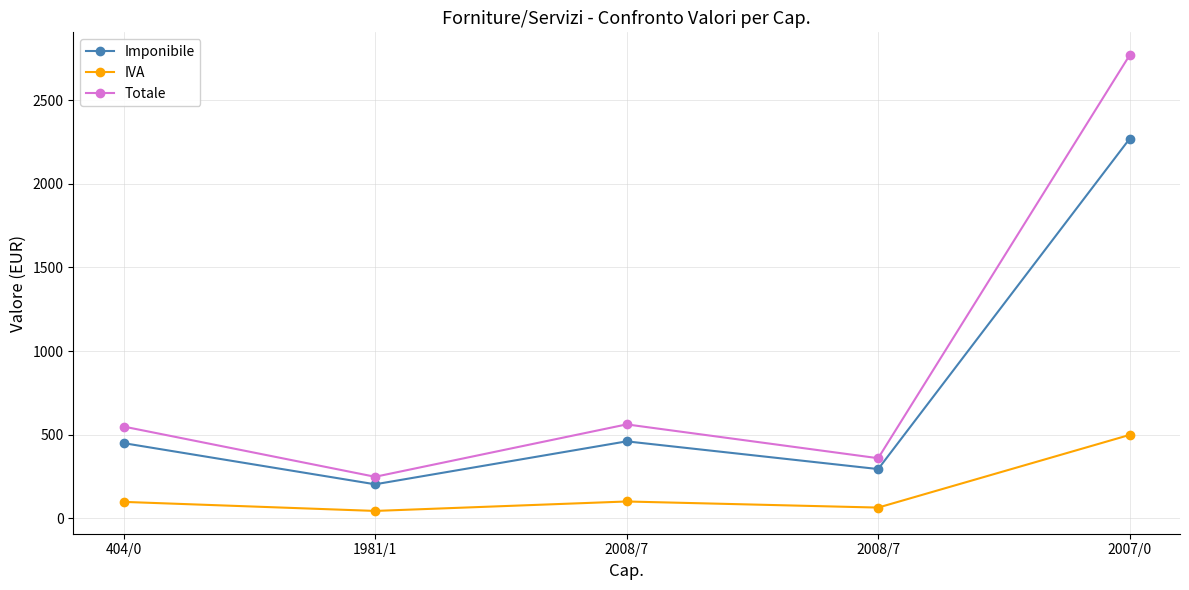

Is the value of Totale at 2008/7 greater than the value of Imponibile at 2008/7?

Yes